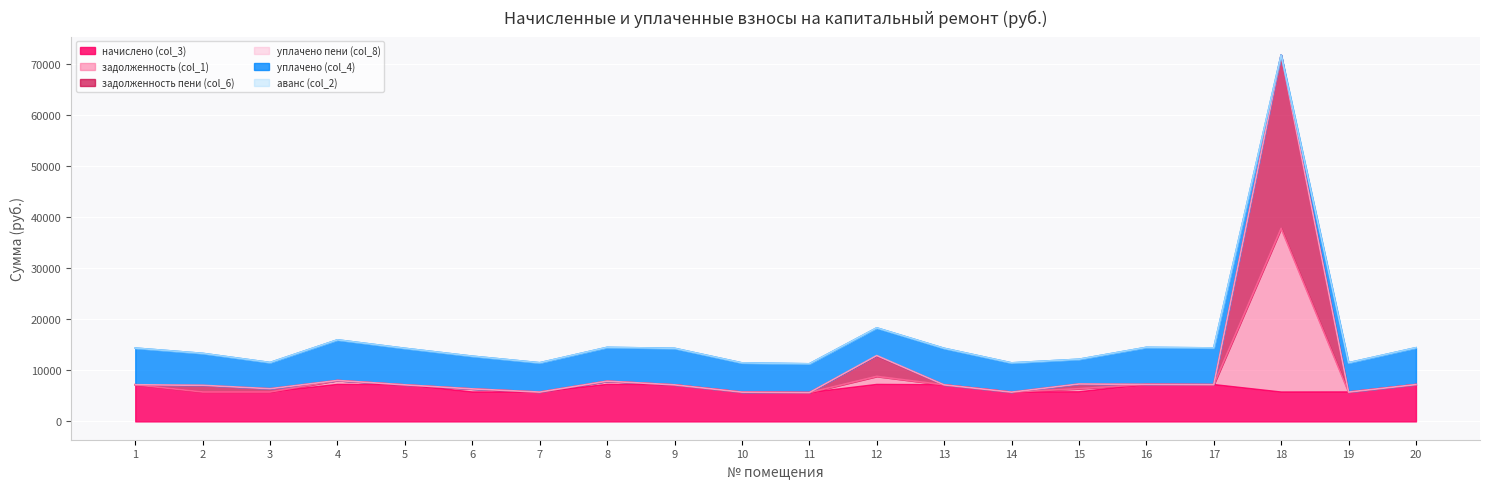

At which category is the sum across all series the highest?

18